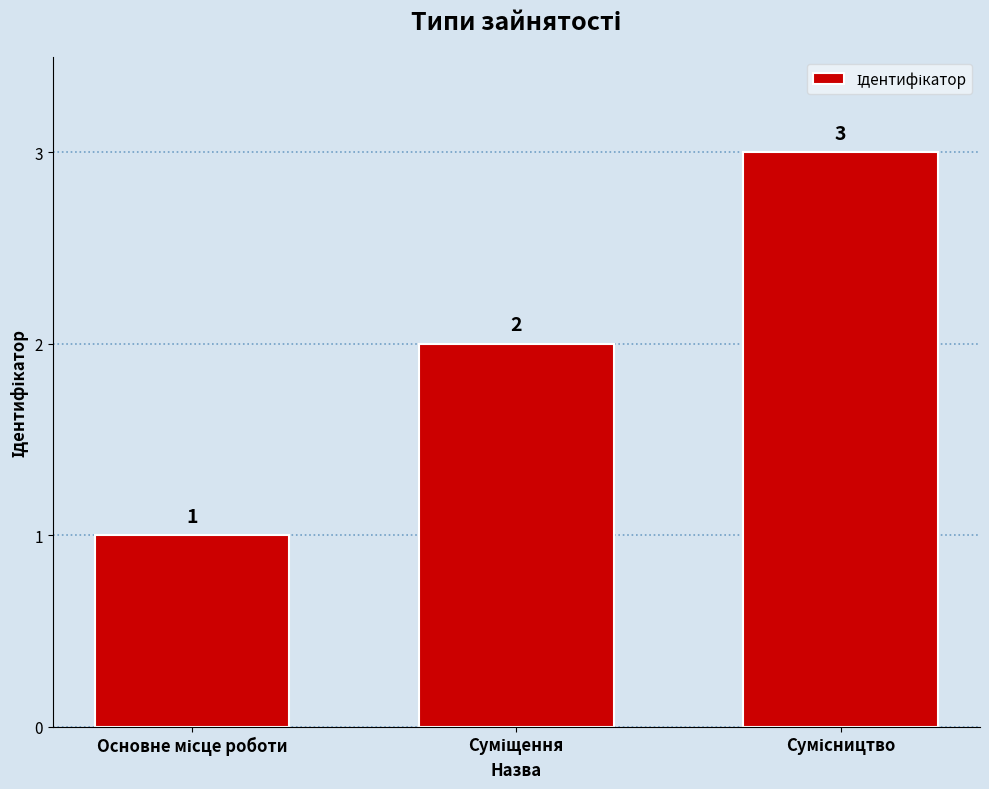

What is the value of the 3rd bar from the left?

3